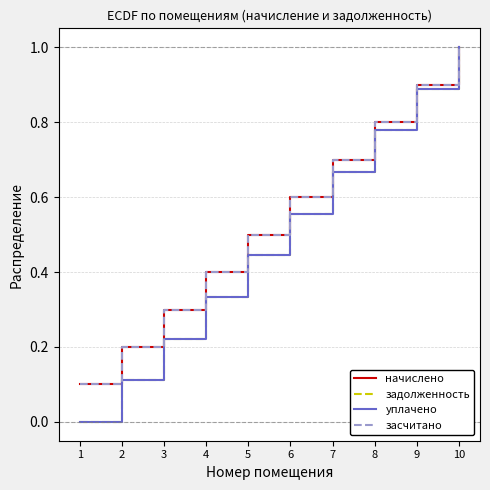

Is it true that задолженность equals 0.3 at 4?

True